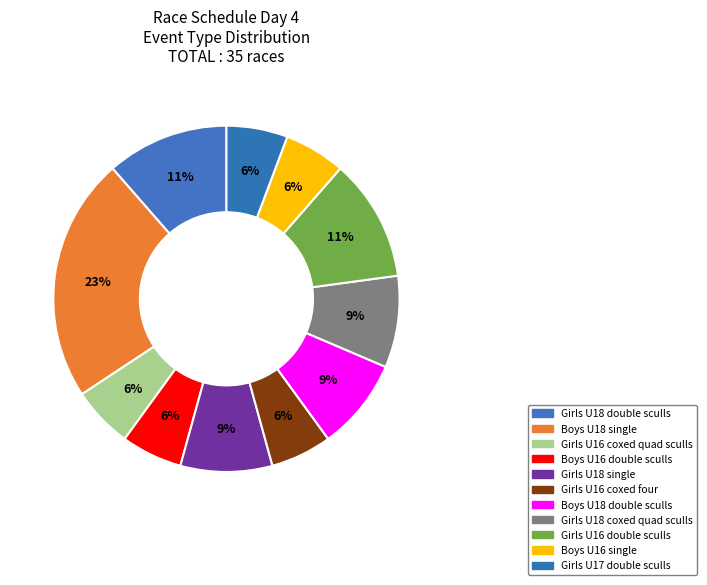

Which slice is the largest?

Boys U18 single